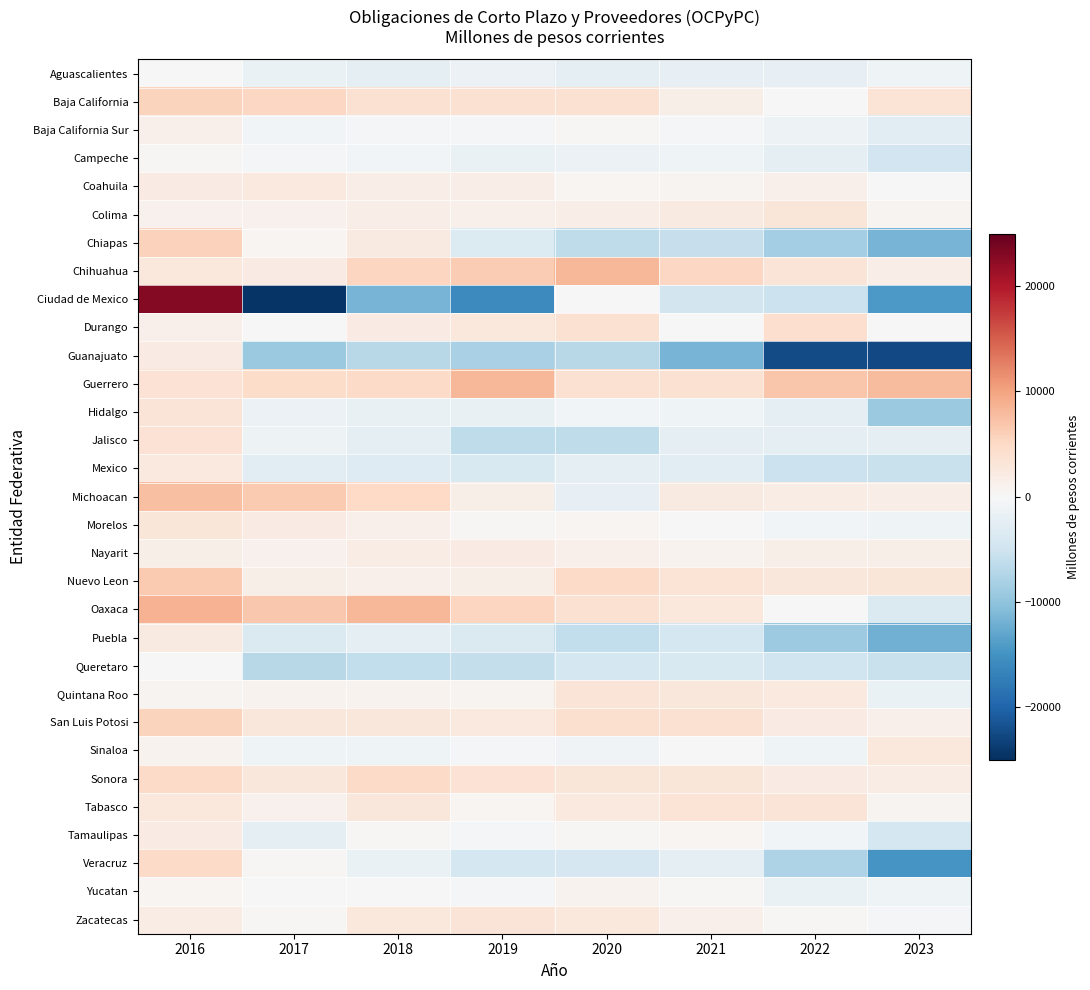

Count the number of categories in the chart.

8